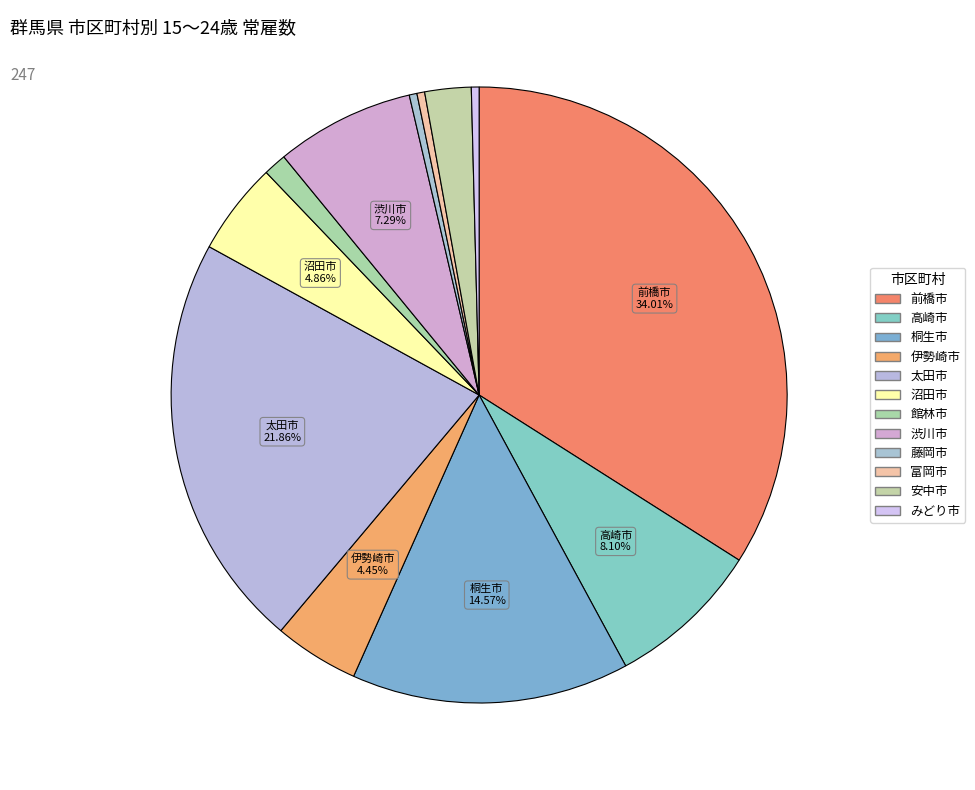

Is it true that 高崎市 is 19% of the pie?

False